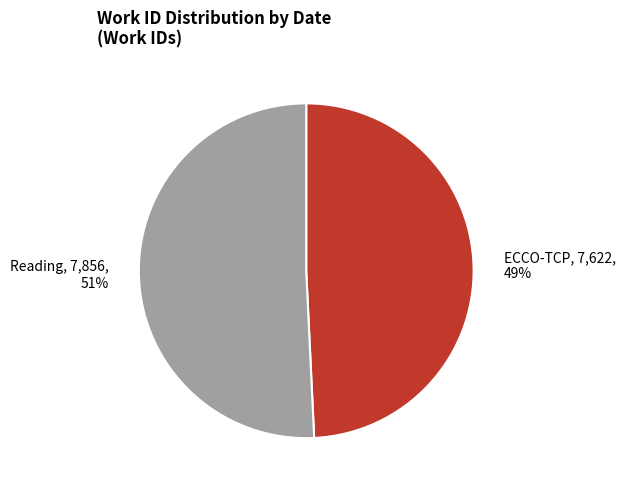

Combined, do Reading and ECCO-TCP account for over 50%?

Yes